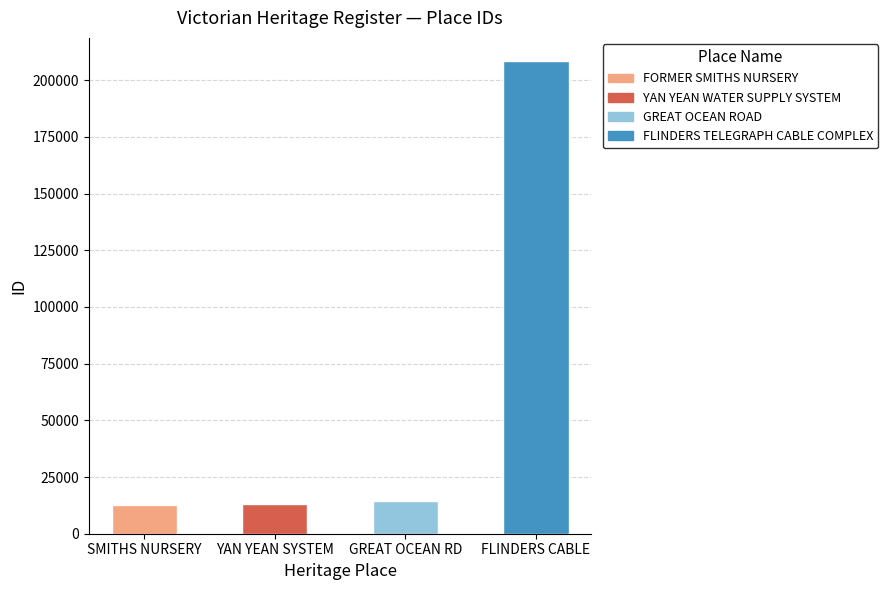

What is the label of the 4th bar from the right?

SMITHS NURSERY